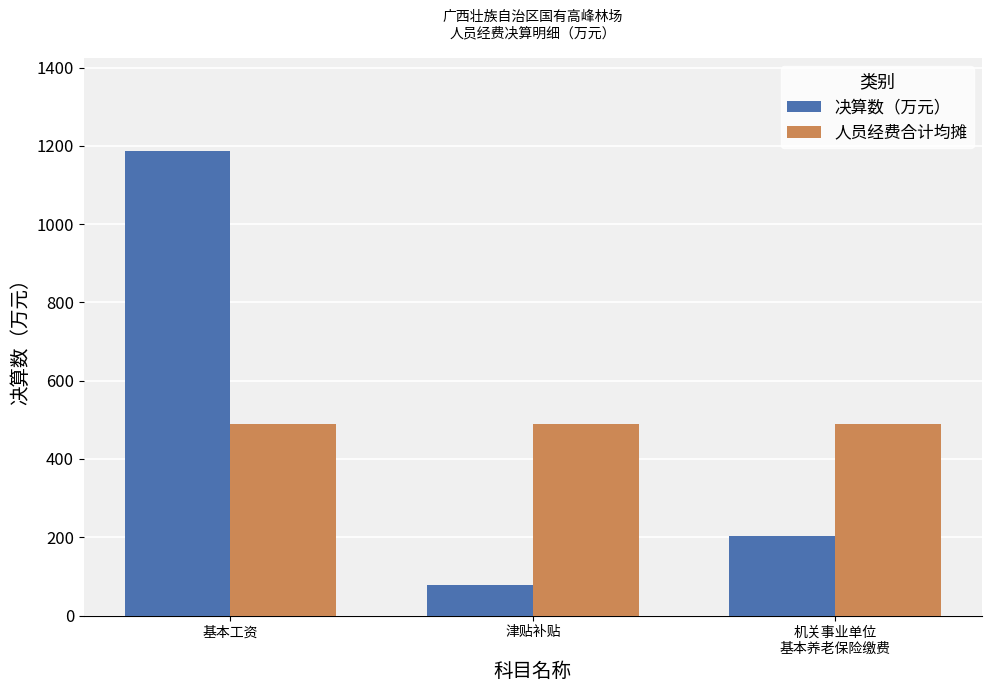

Where is 决算数（万元） nearest to the value 632?

机关事业单位
基本养老保险缴费